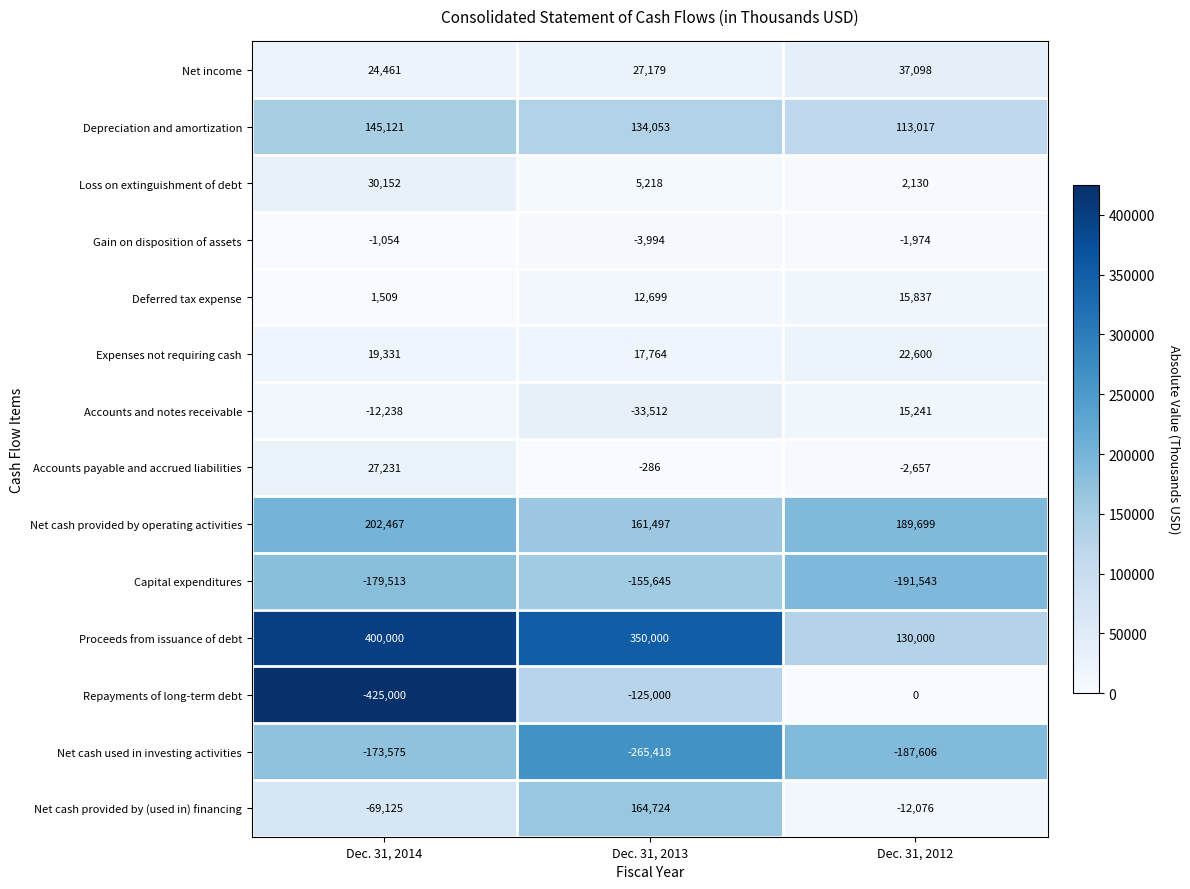

Where does the Gain on disposition of assets series first go above -1974?

Dec. 31, 2014